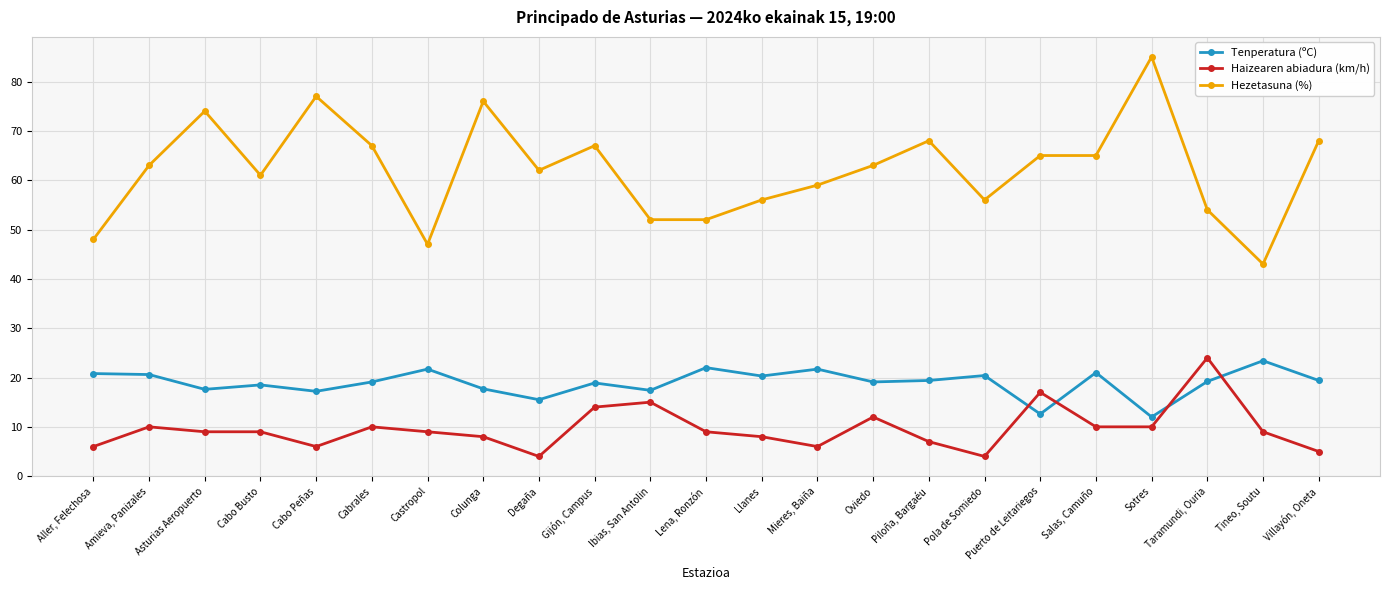

True or false: Hezetasuna (%) has more than 0 interior local peaks.

True